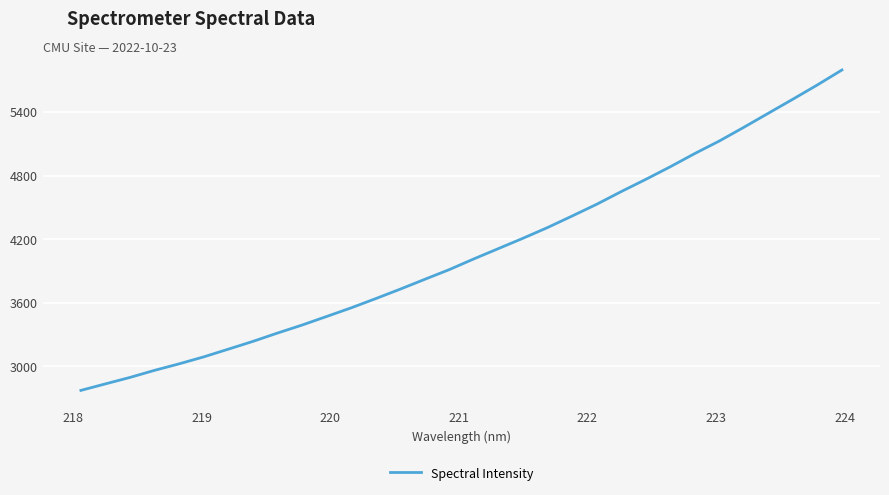

What is the maximum value shown in the chart?

5795.8